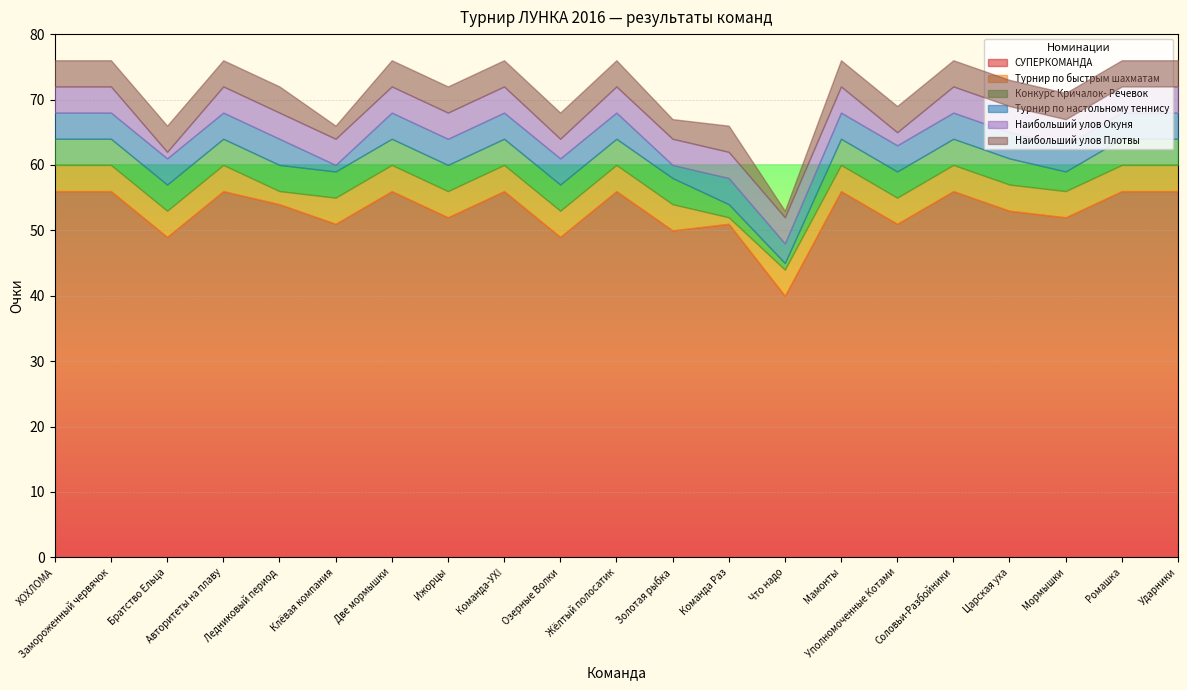

True or false: Турнир по настольному теннису and СУПЕРКОМАНДА cross at least once.

False